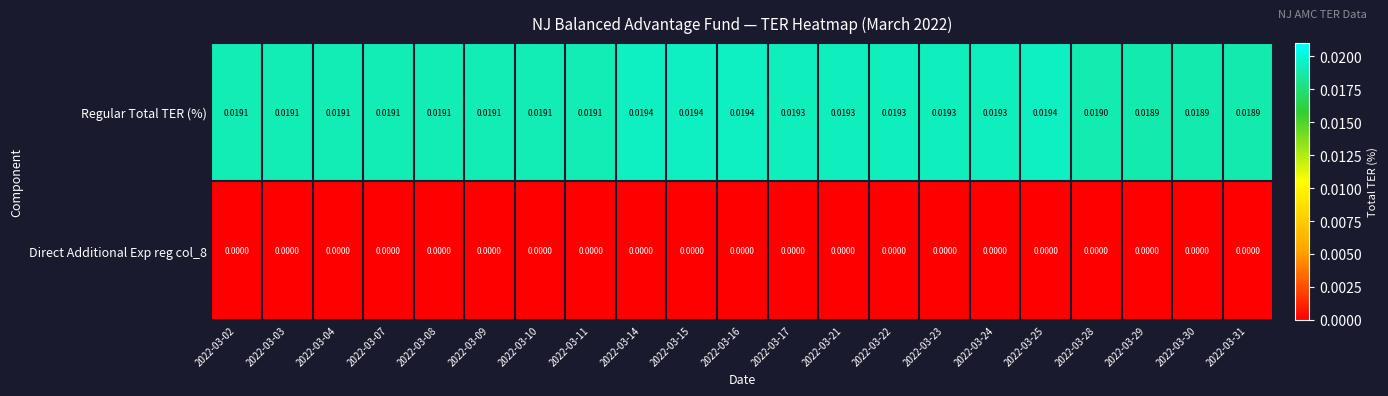

Between 2022-03-14 and 2022-03-22, which series saw the biggest shift?

Regular Total TER (%)